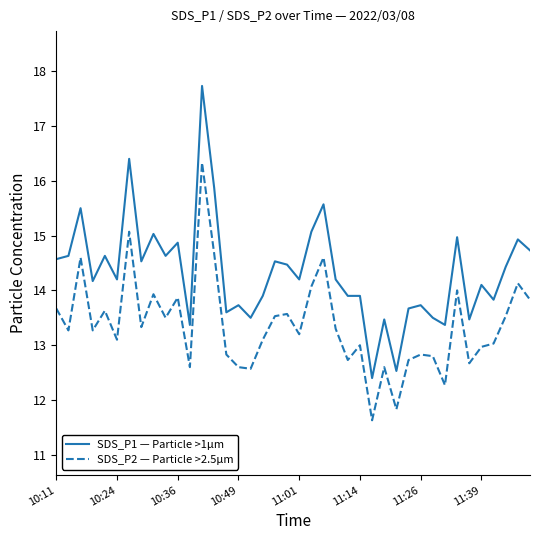

Which series has the largest total across all categories?

SDS_P1 — Particle >1µm